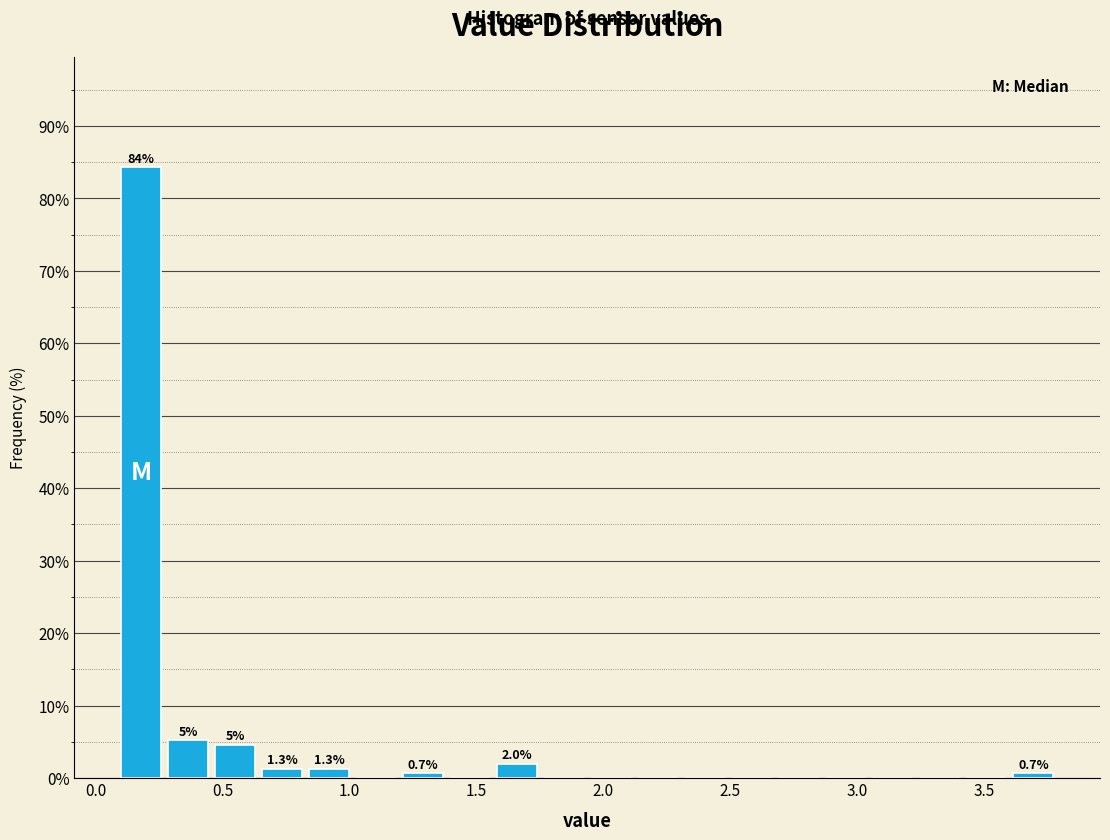

Read against the x-axis, roughly where is the centre of the tallest bar?

0.20